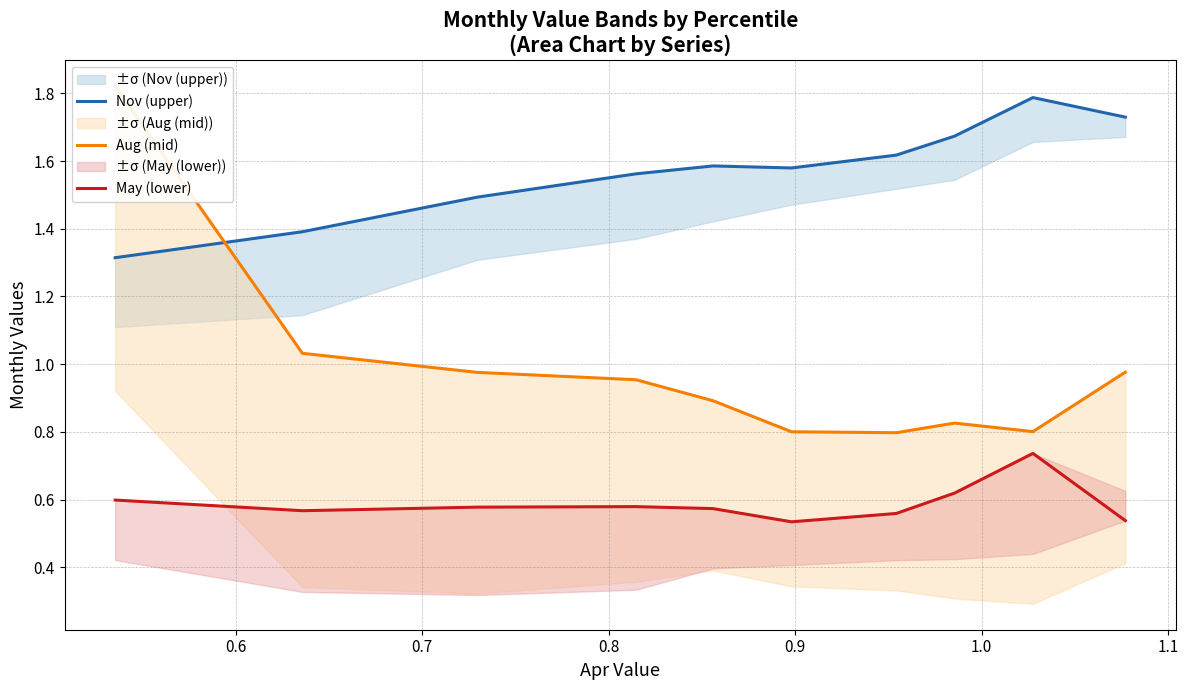

Does the chart have visible grid lines?

Yes